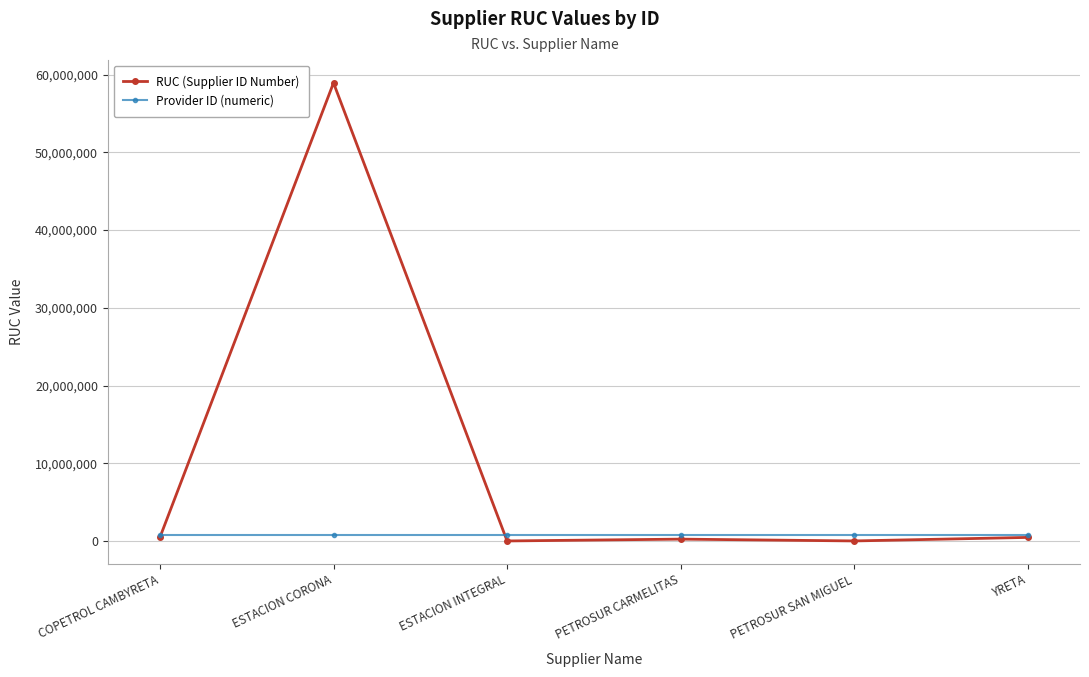

At which category does the chart reach its peak across all series?

ESTACION CORONA